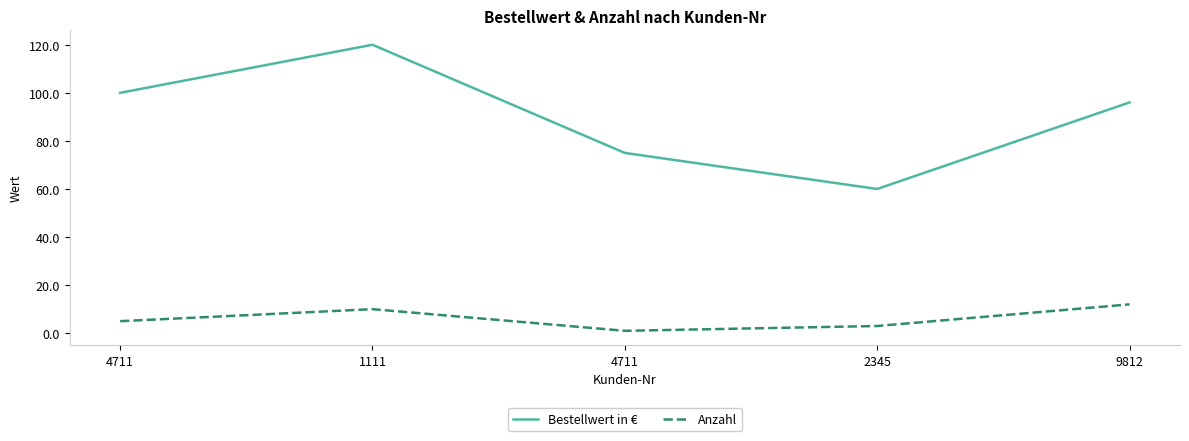

Does the chart display data point markers on the line(s)?

No